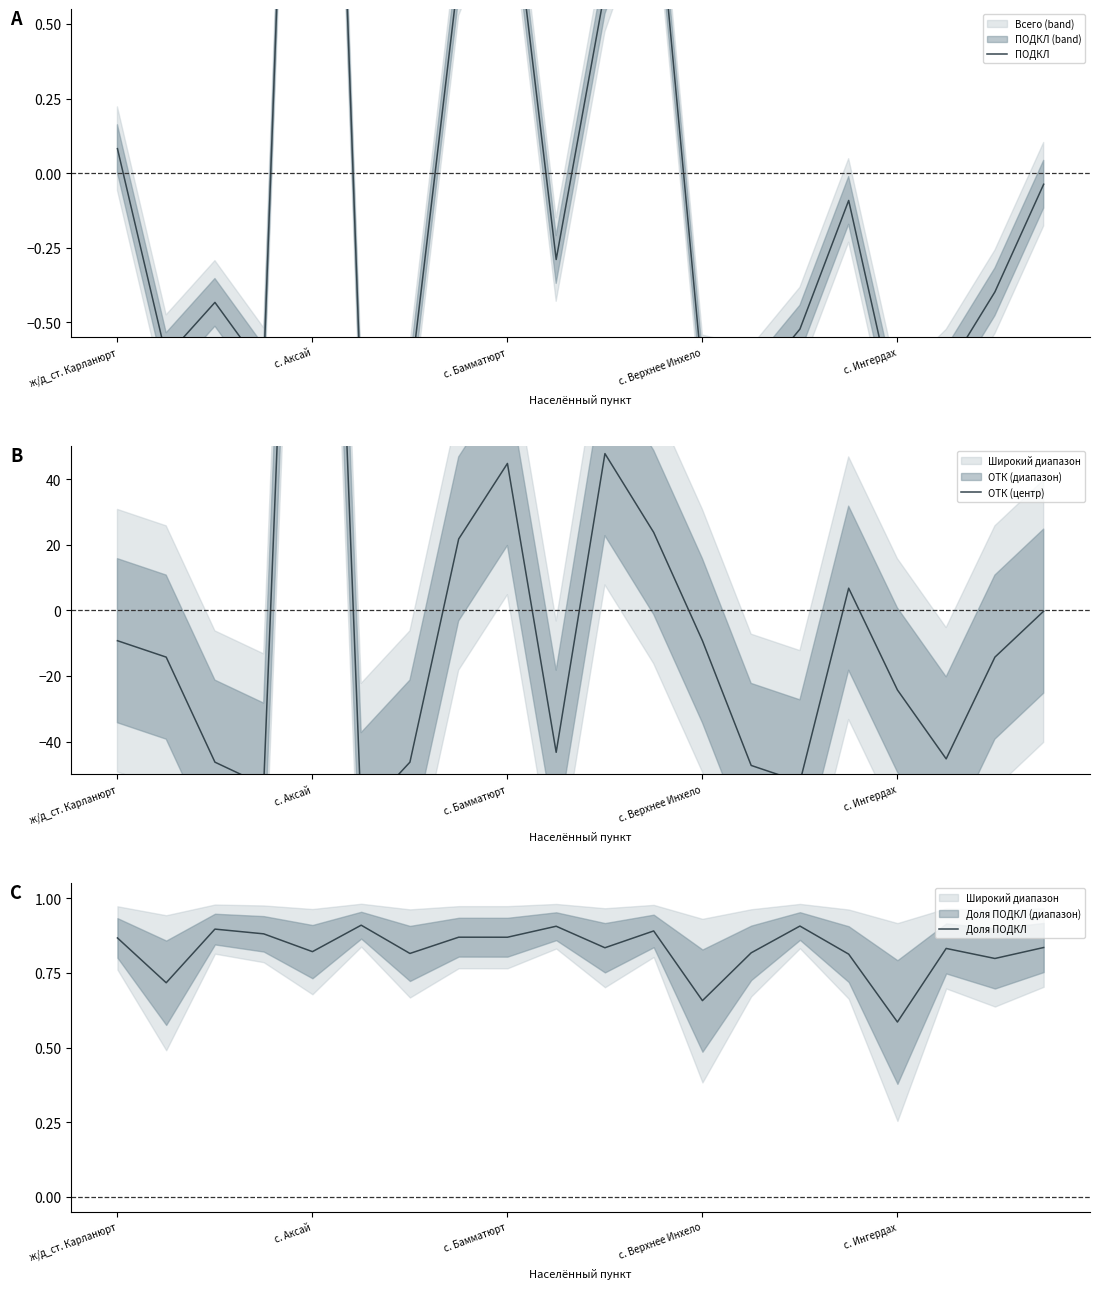

Where does the ОТК (центр) series first go above -14?

ж/д_ст. Карланюрт